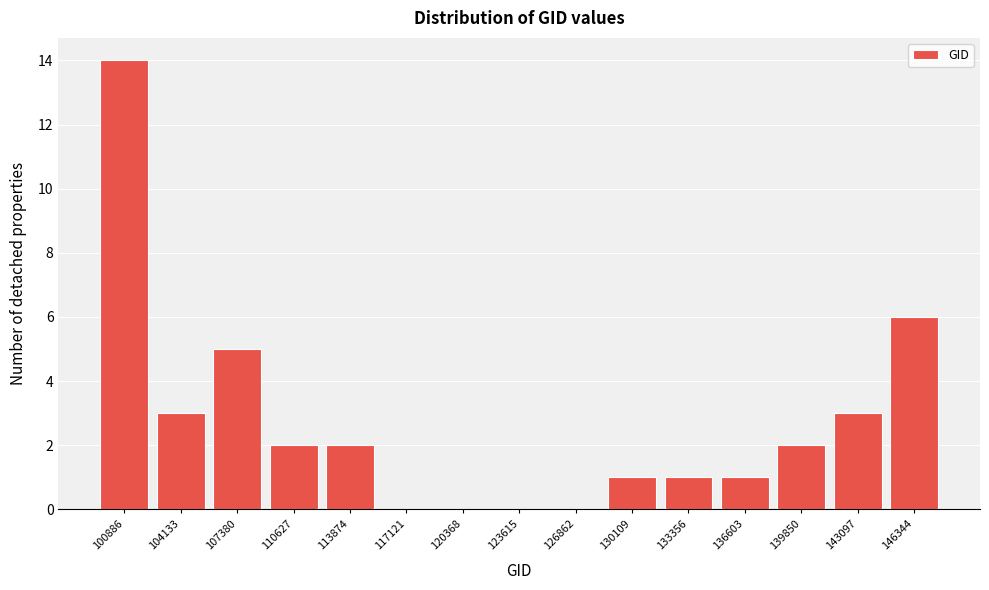

Reading right to left, what are all the values shown in this chart?

146344=6	143097=3	139850=2	136603=1	133356=1	130109=1	126862=0	123615=0	120368=0	117121=0	113874=2	110627=2	107380=5	104133=3	100886=14